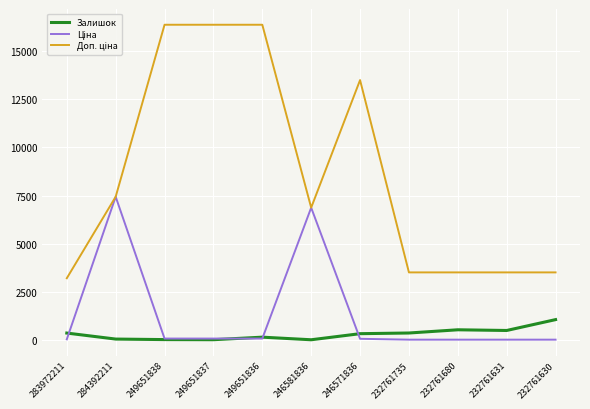

The Залишок series shows 492.0 at 232761631. True or false?

True